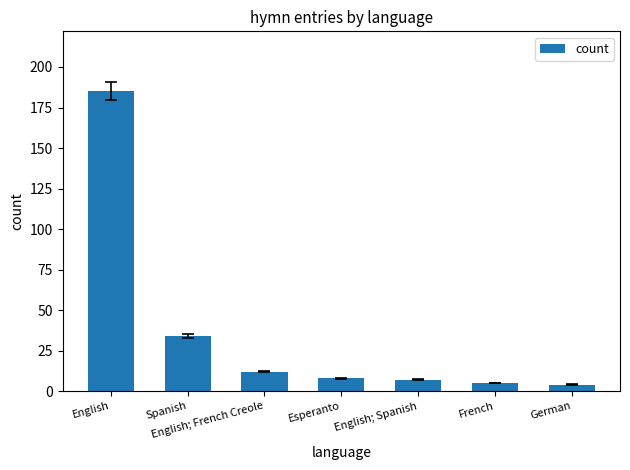

What is the sum of the values at English and German?

189